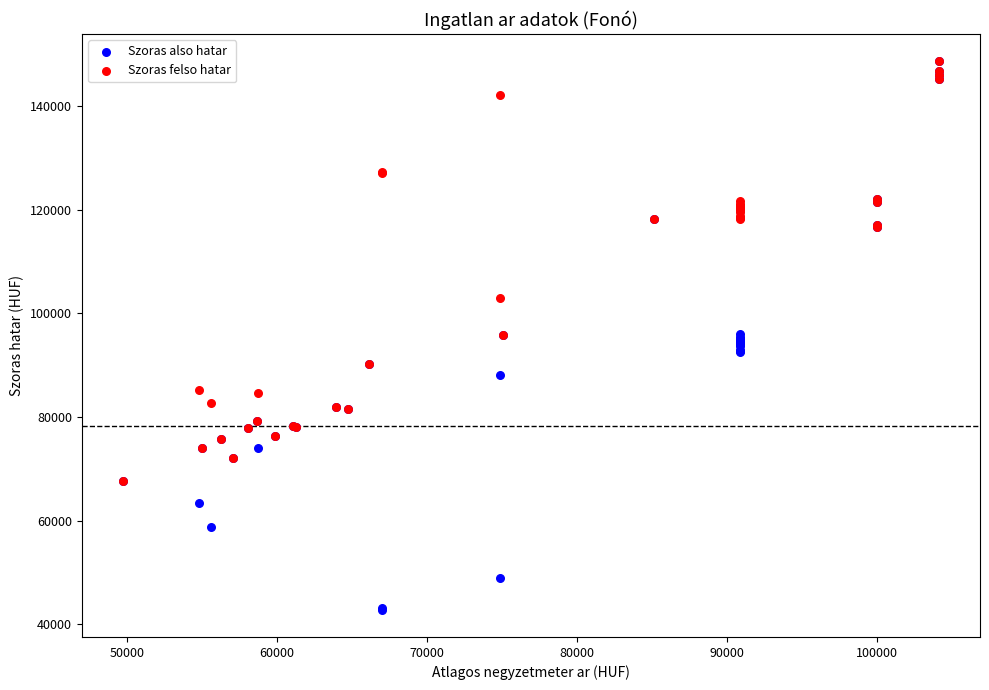

In the Szoras felso hatar series, what Y value is closest to 108090?

103000